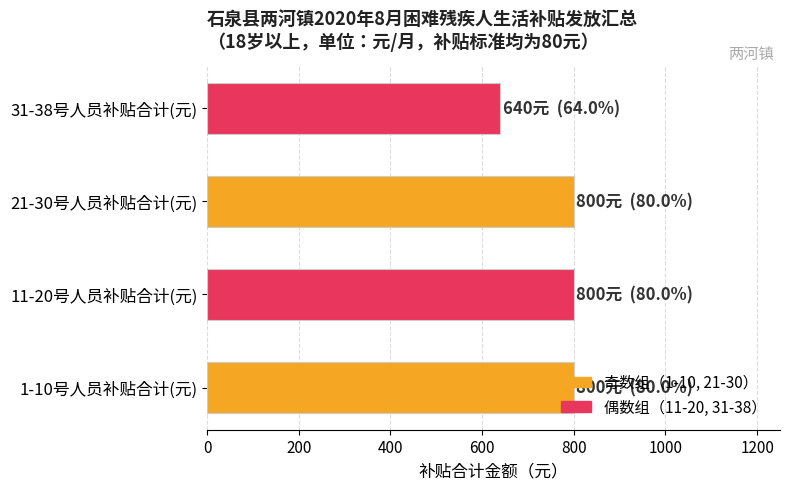

Is it true that the value at 21-30号人员补贴合计(元) is 800?

True